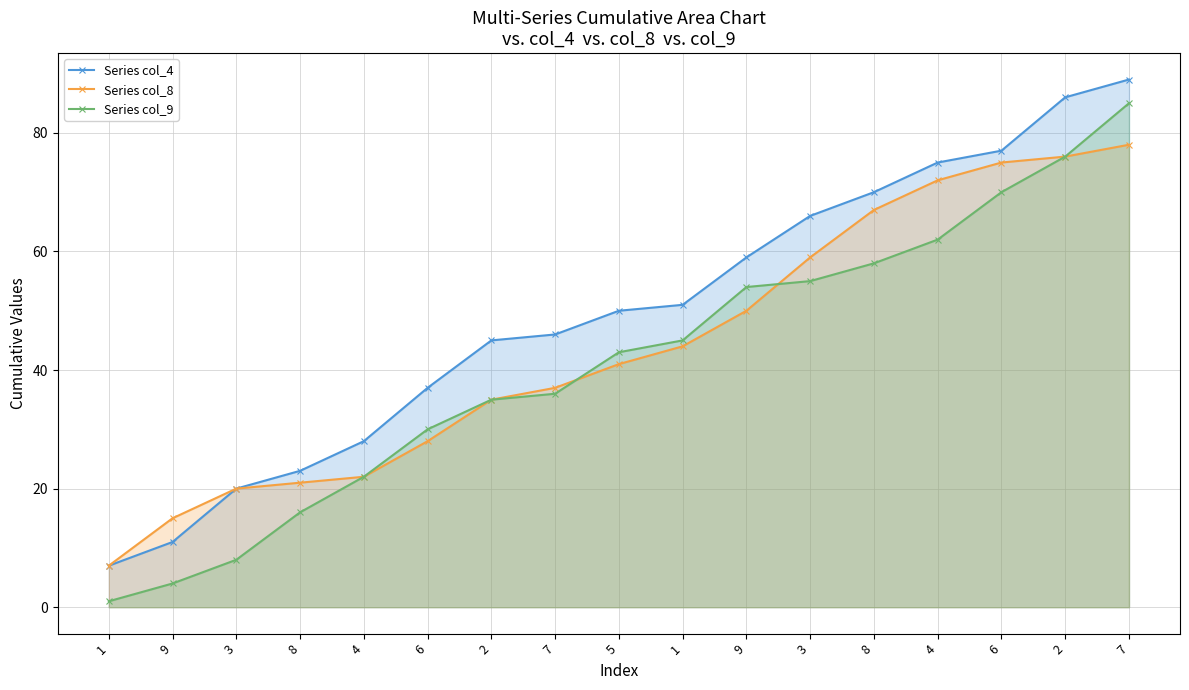

True or false: Series col_8 and Series col_4 cross at least once.

False